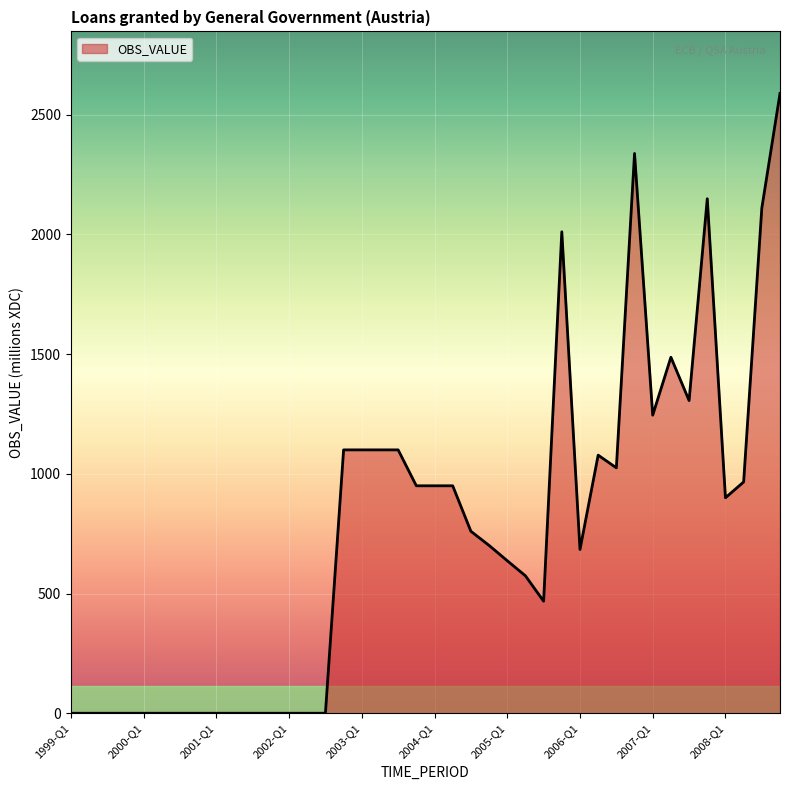

What is the maximum value shown in the chart?

2589